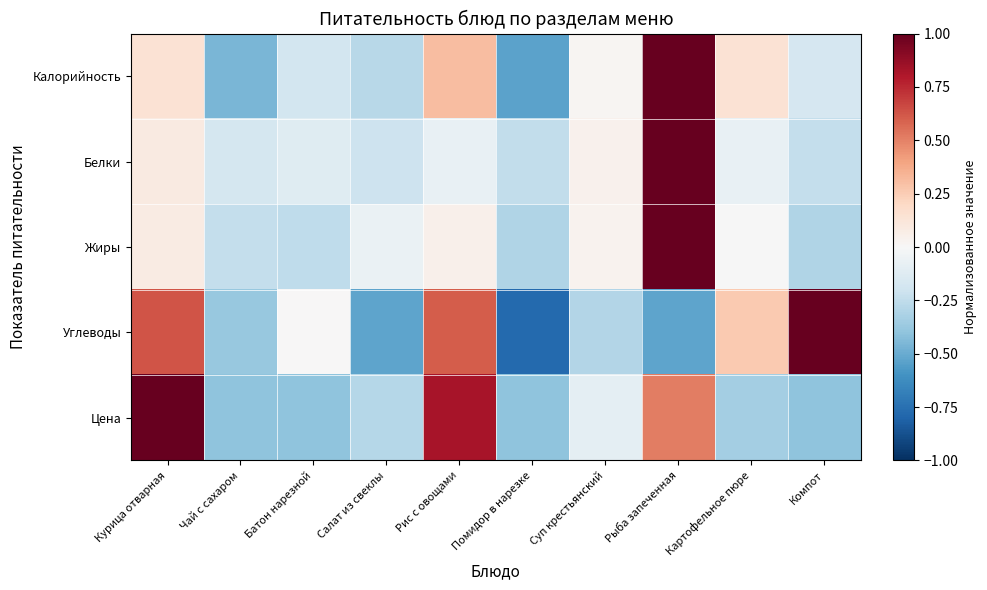

What is the greatest value displayed?

1.0